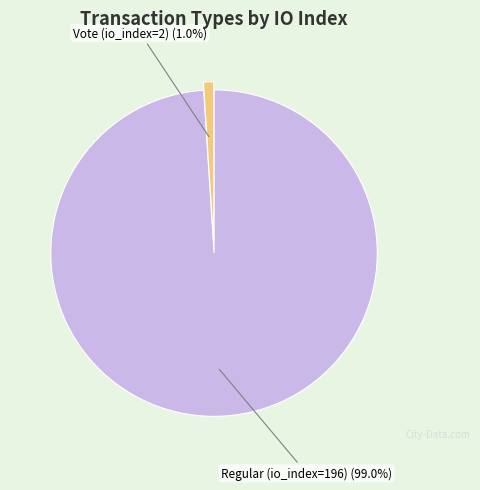

Does Regular (io_index=196) represent more than half of the total?

Yes